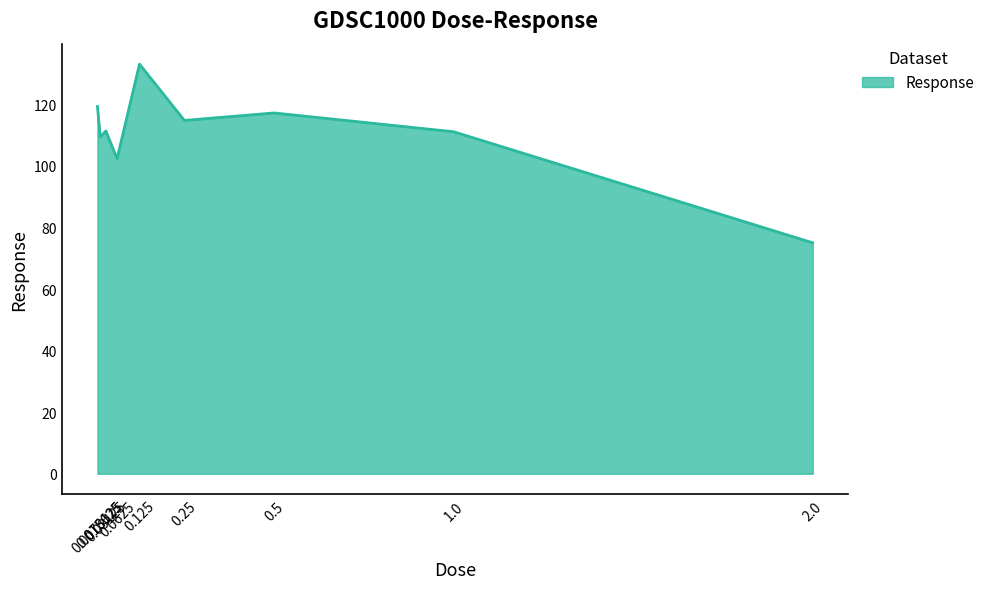

How many series are shown in this chart?

1